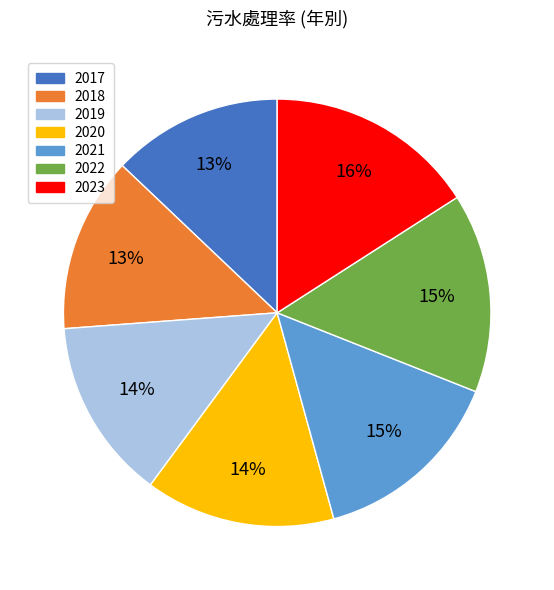

The 2020 slice represents 14% of the pie. True or false?

True